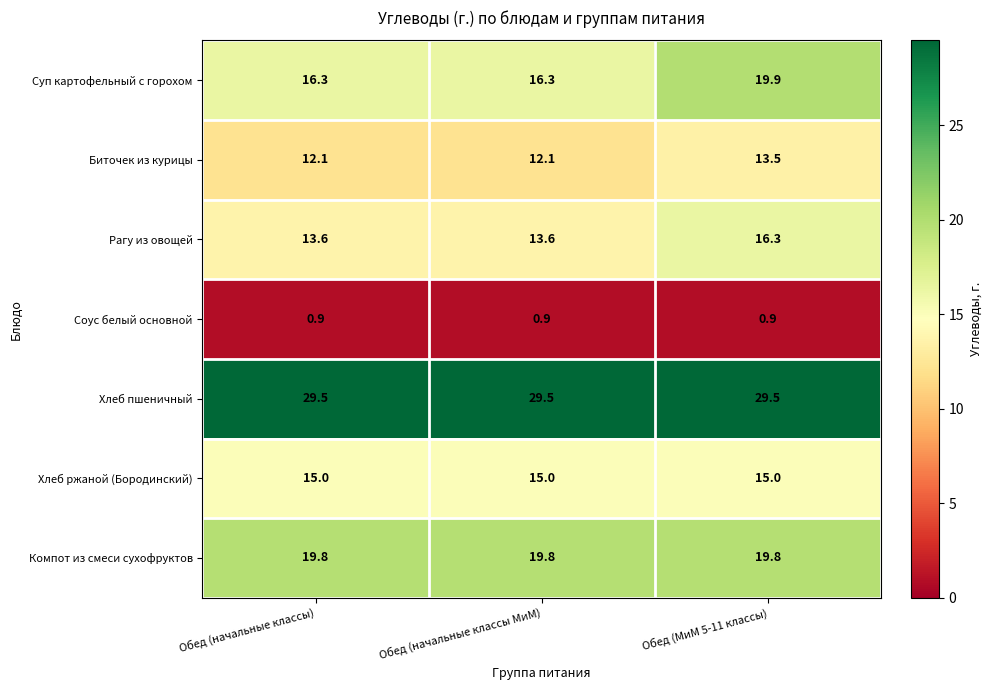

How many data points does each series have?

3